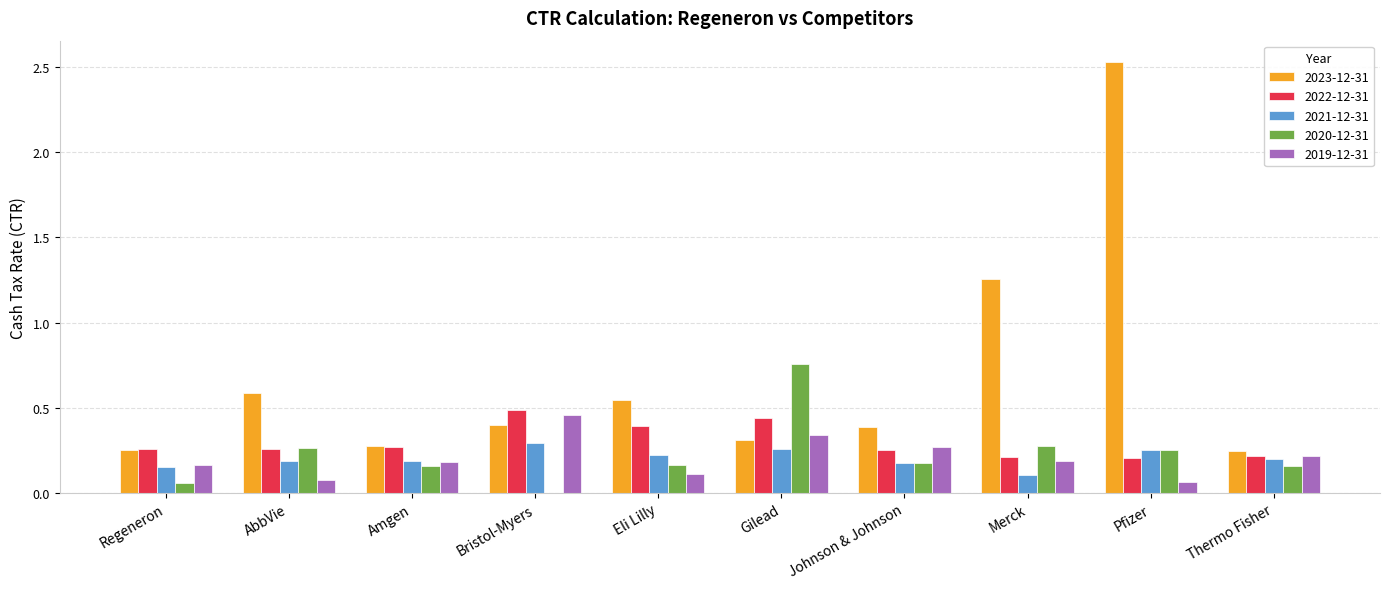

Which series has the largest total across all categories?

2023-12-31